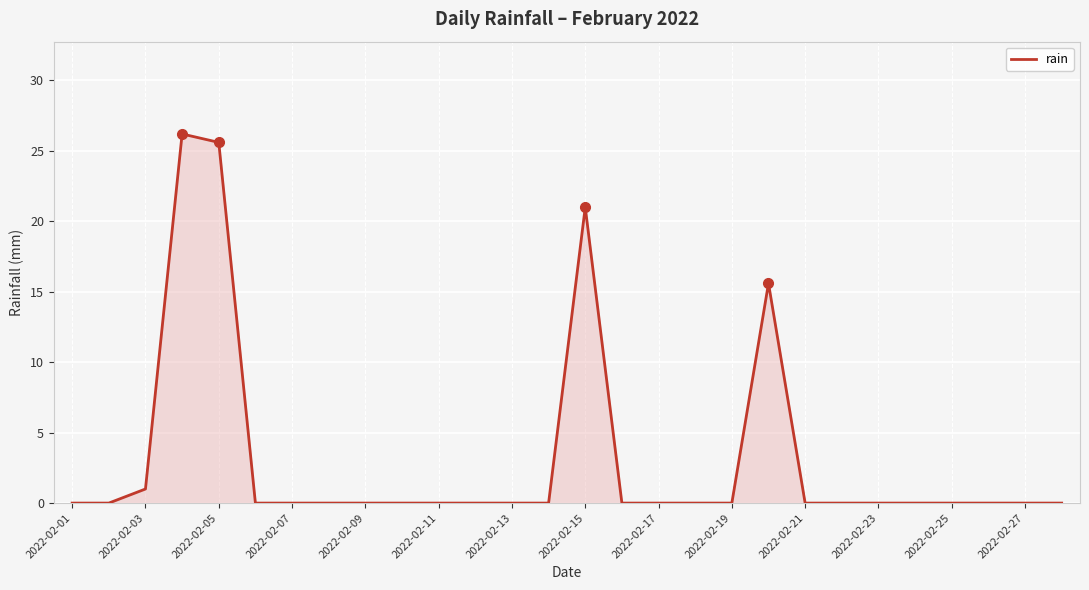

What is the maximum value shown in the chart?

26.2